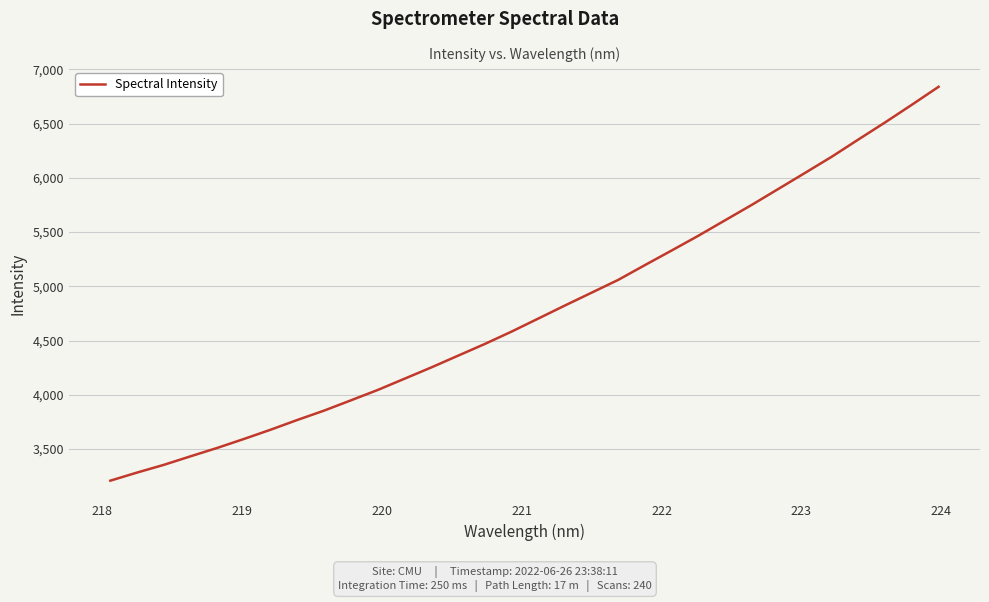

How many distinct data groups are displayed?

1